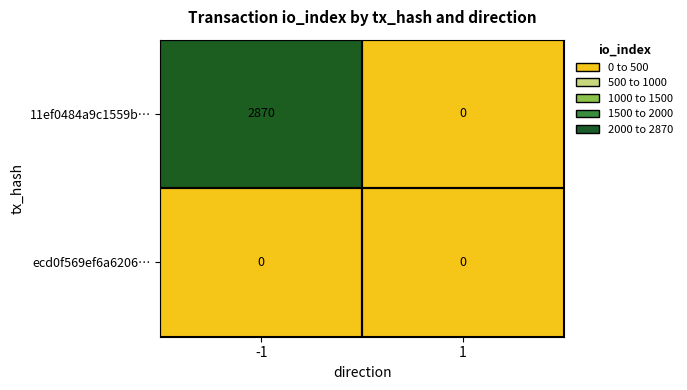

True or false: 11ef0484a9c1559b… has a value of 0 at 1.

True